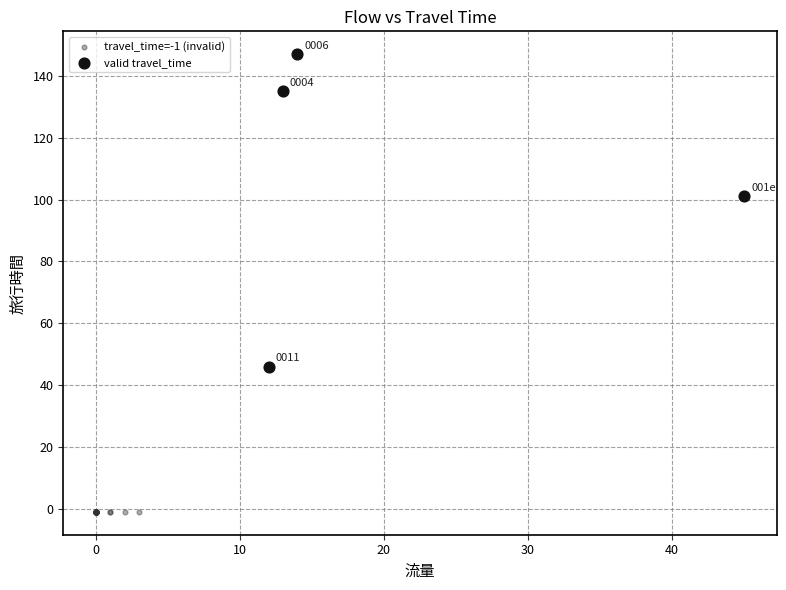

Which series reaches the maximum Y coordinate?

valid travel_time